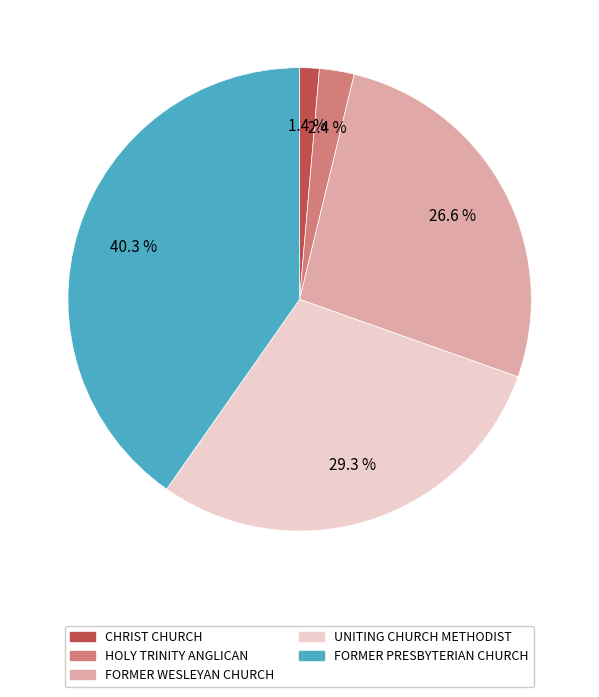

Does any single category account for the majority?

No